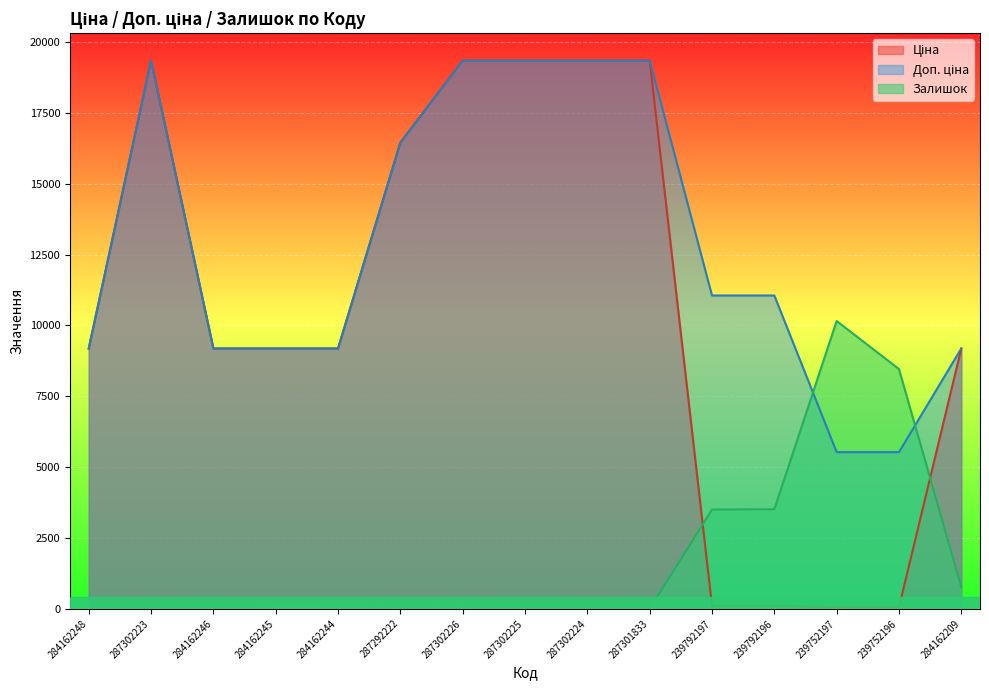

How many categories are shown in the chart?

15